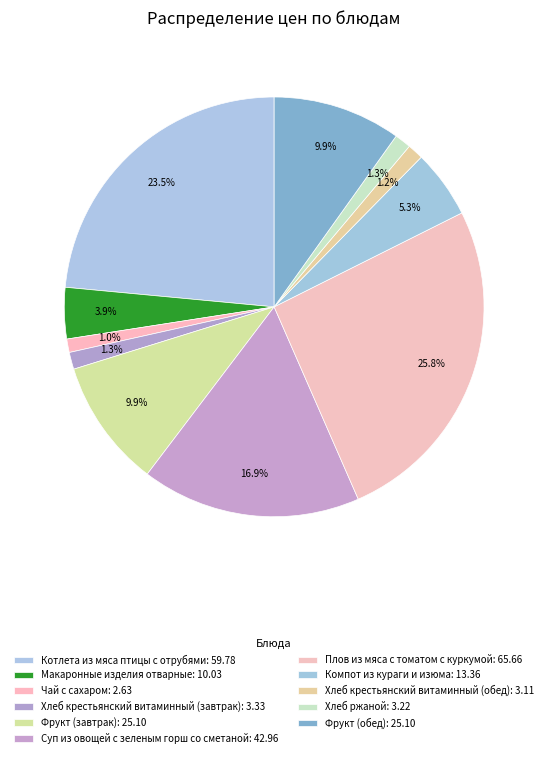

How many segments does this pie chart have?

11